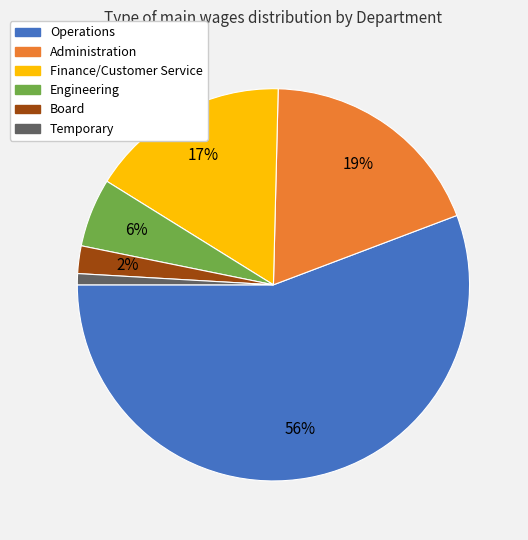

Is the sum of Engineering and Finance/Customer Service greater than half?

No